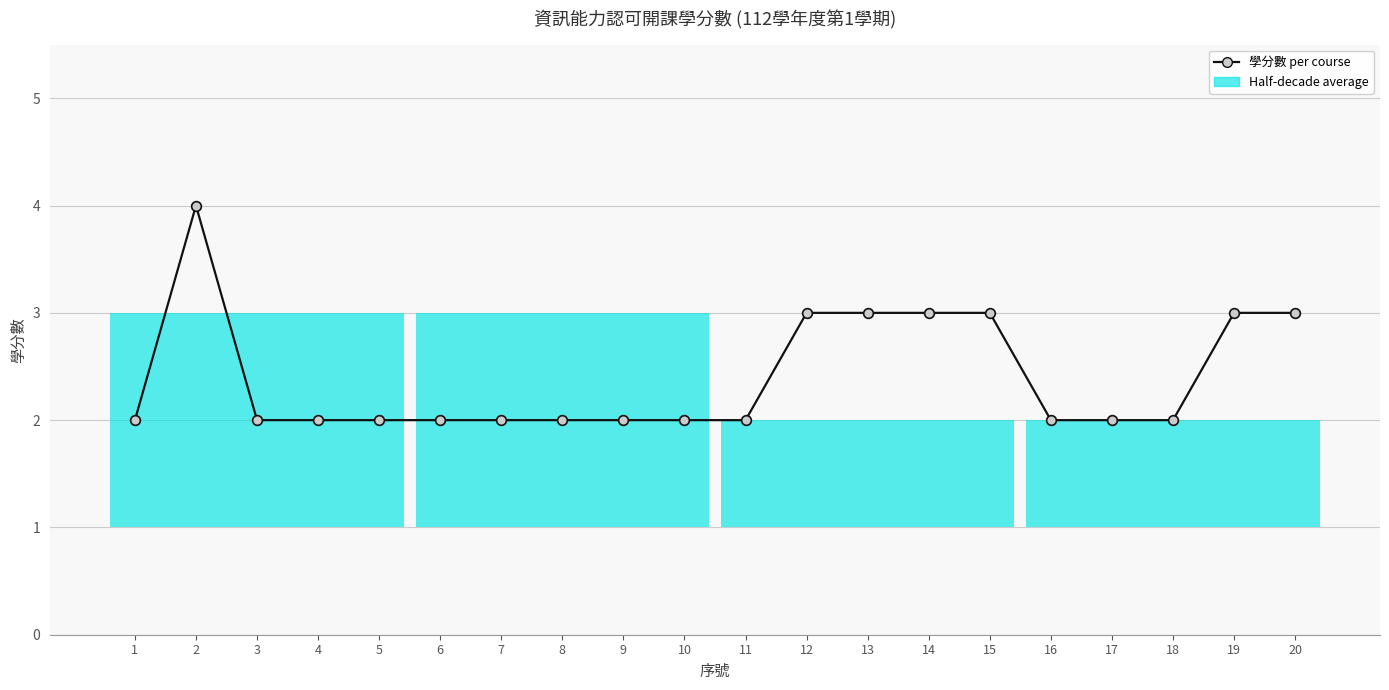

What is the average value?

2